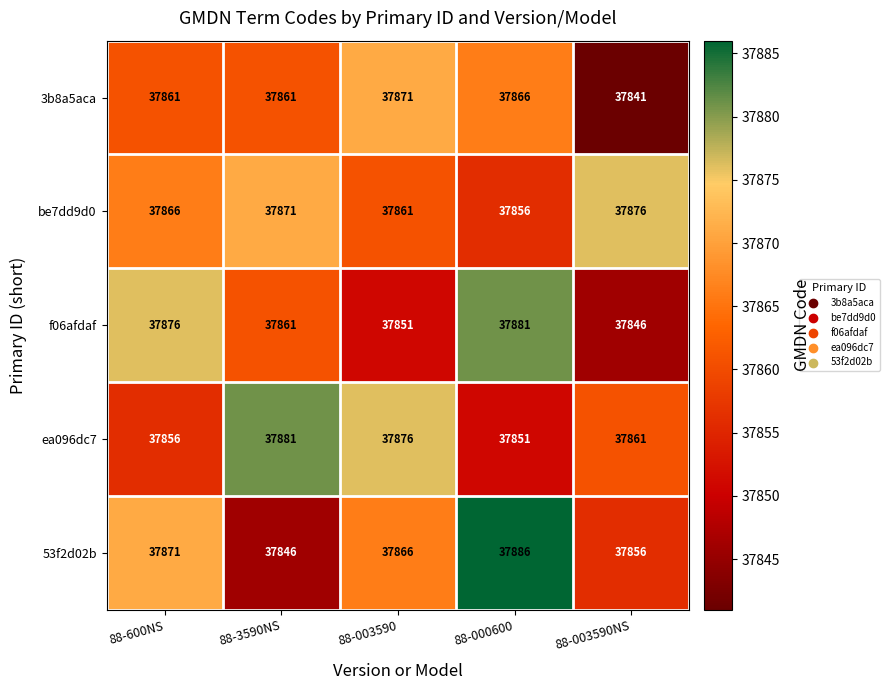

What value does the f06afdaf series have at 88-3590NS, to the nearest 5?

37860